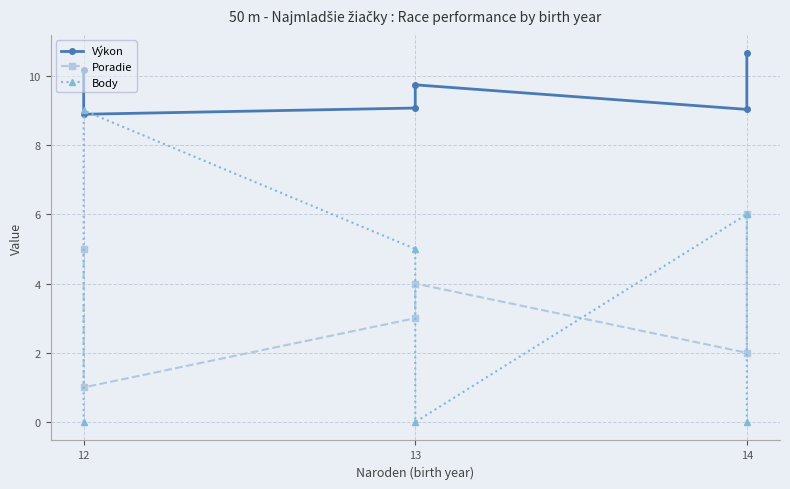

The Výkon series shows 9.1 at 13. True or false?

True